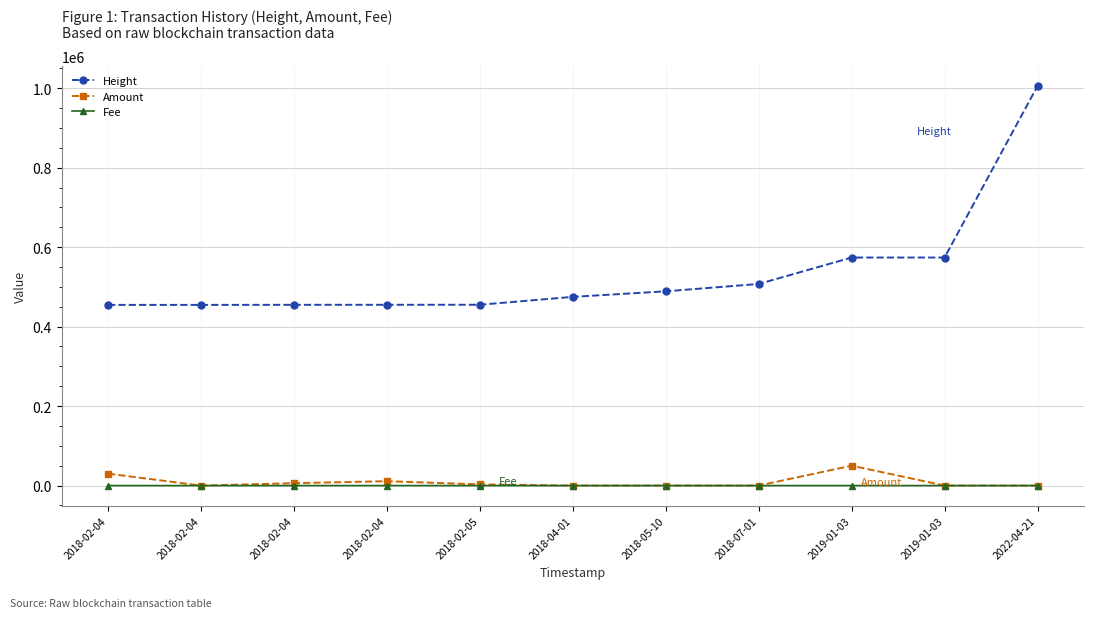

How many categories are shown in the chart?

11